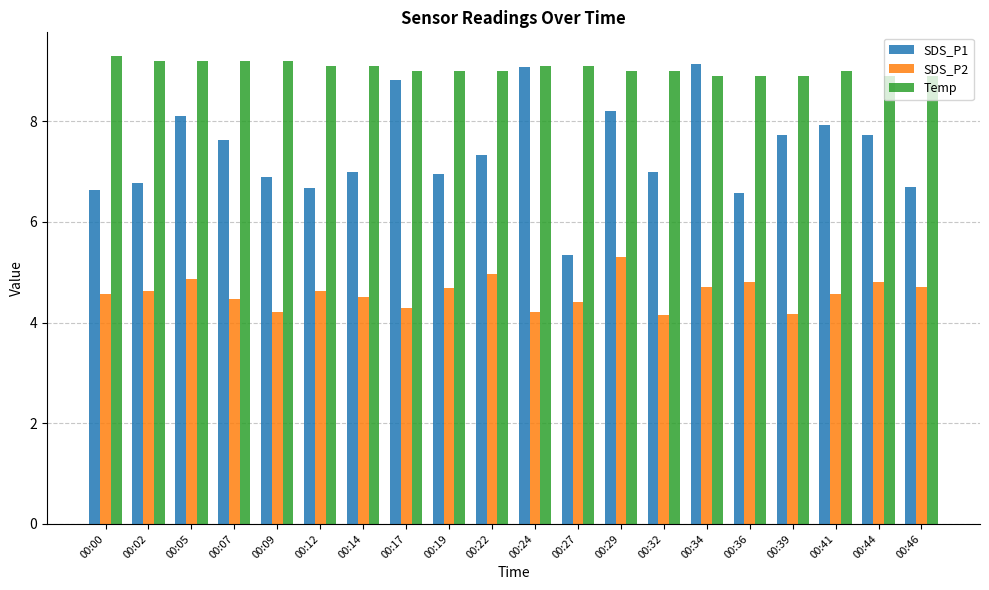

Rank the series by their average value, from highest to lowest.

Temp, SDS_P1, SDS_P2